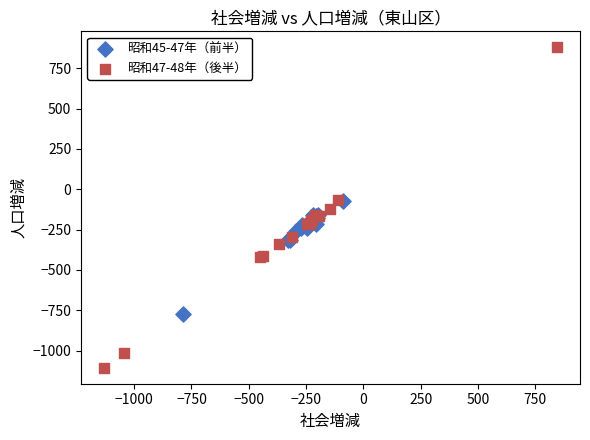

Which series has the largest Y range (max minus min)?

昭和47-48年（後半）